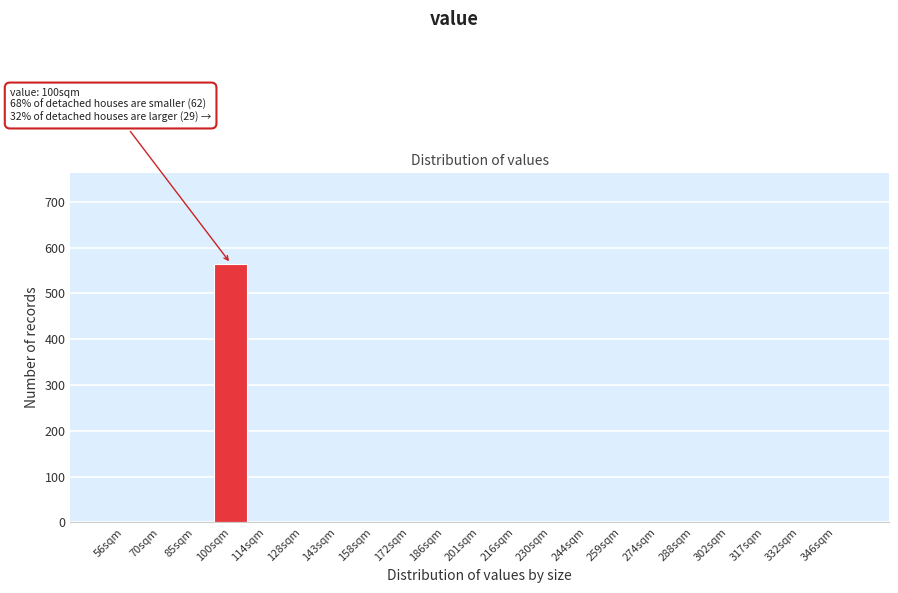

Reading left to right, transcribe all the data shown in this chart.

56sqm=0	70sqm=0	85sqm=0	100sqm=565	114sqm=0	128sqm=0	143sqm=0	158sqm=0	172sqm=0	186sqm=0	201sqm=0	216sqm=0	230sqm=0	244sqm=0	259sqm=0	274sqm=0	288sqm=0	302sqm=0	317sqm=0	332sqm=0	346sqm=0